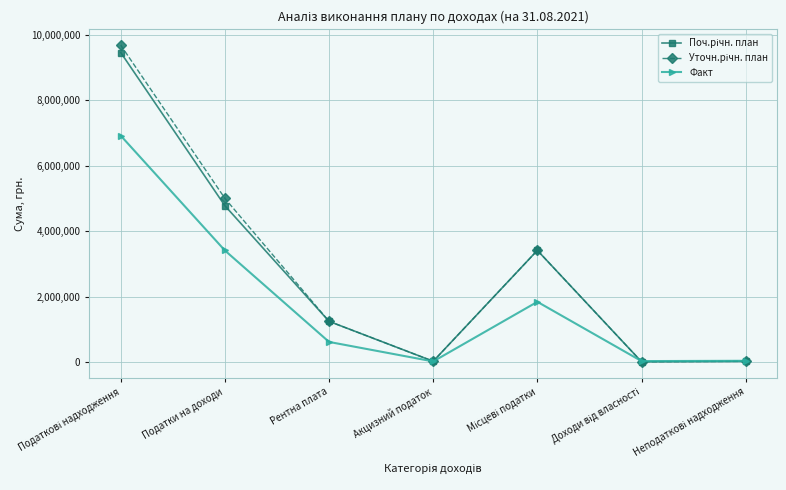

In Факт, how many points are higher than both neighbors (excluding endpoints)?

1